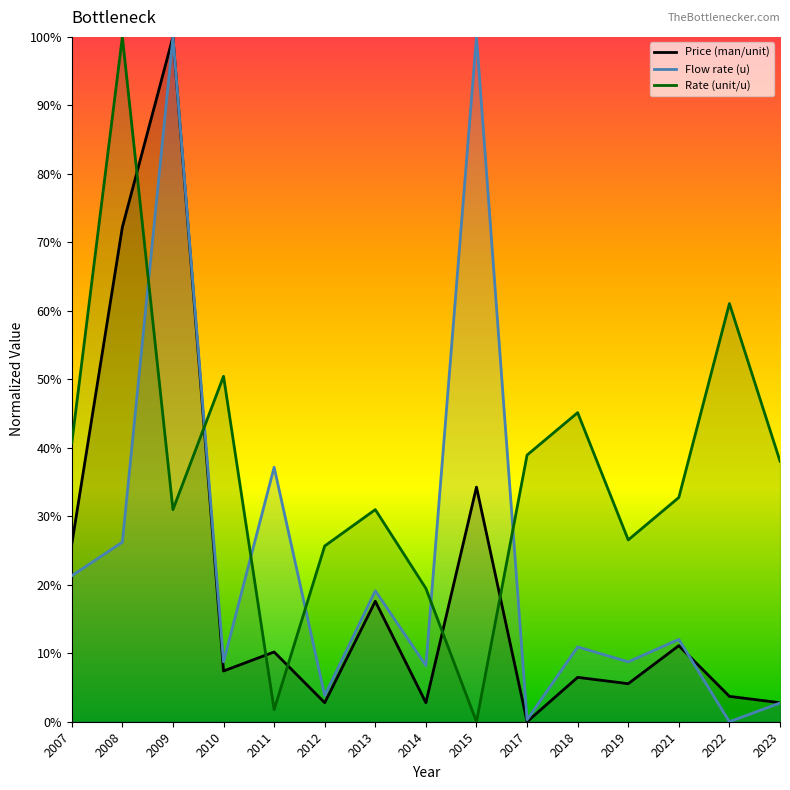

After their last crossing, which series has the higher values: Flow rate (u) or Price (man/unit)?

Price (man/unit)